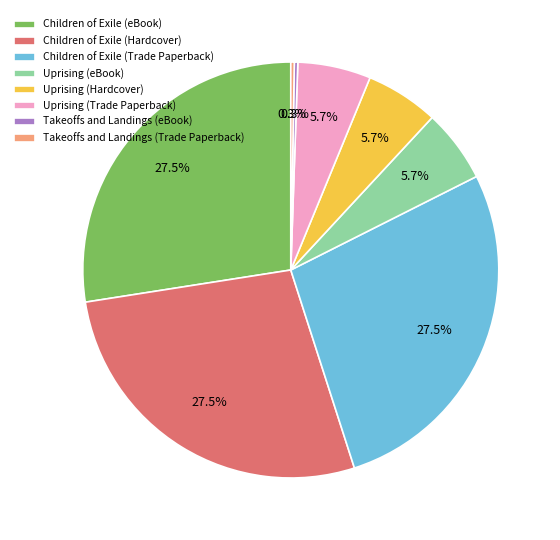

Combined, do Uprising (eBook) and Uprising (Trade Paperback) account for over 50%?

No